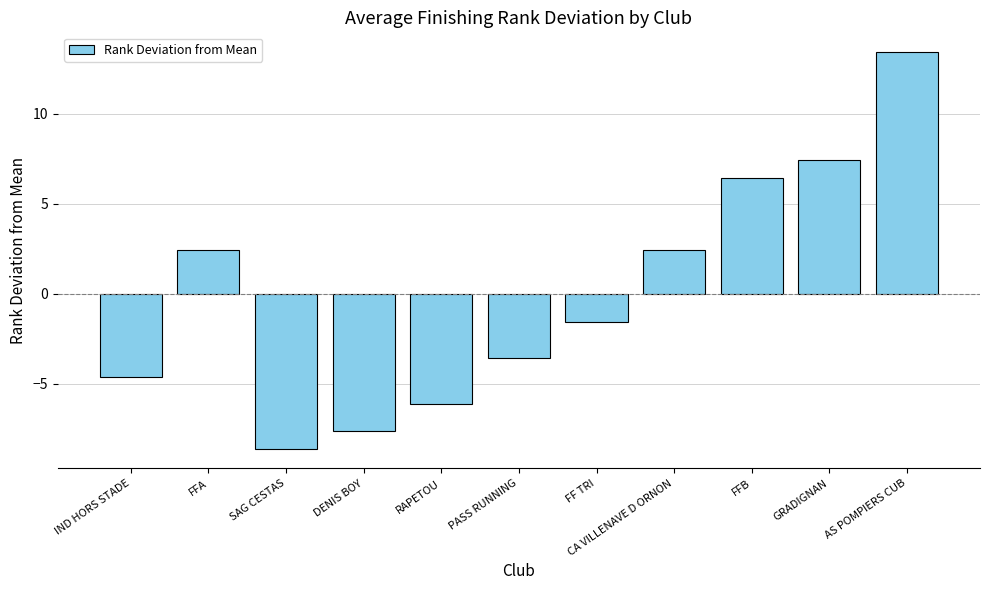

What is the difference between the maximum and minimum values?

22.0